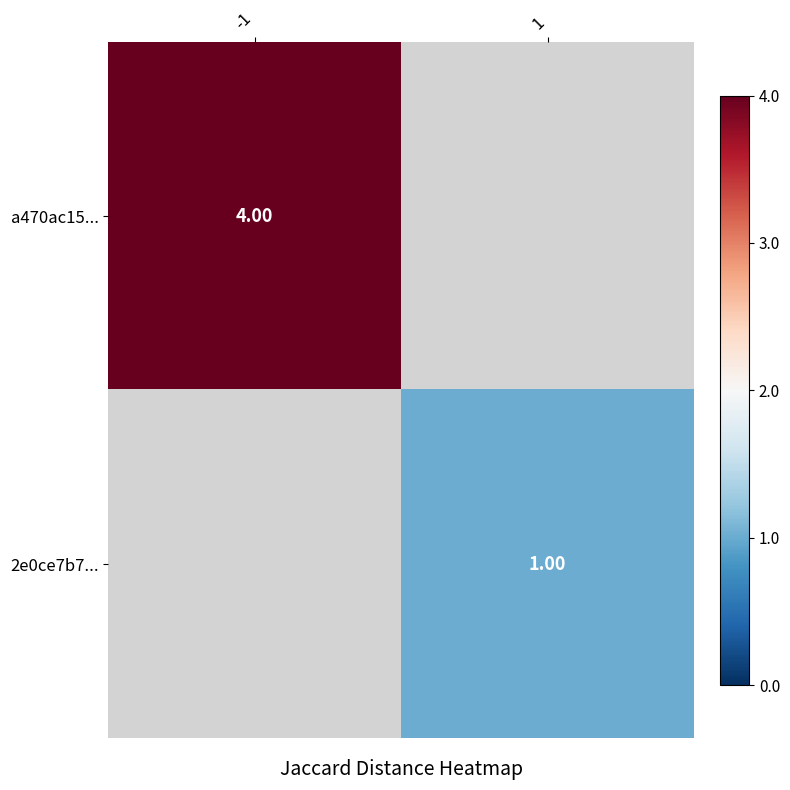

At which category does the chart reach its peak across all series?

-1